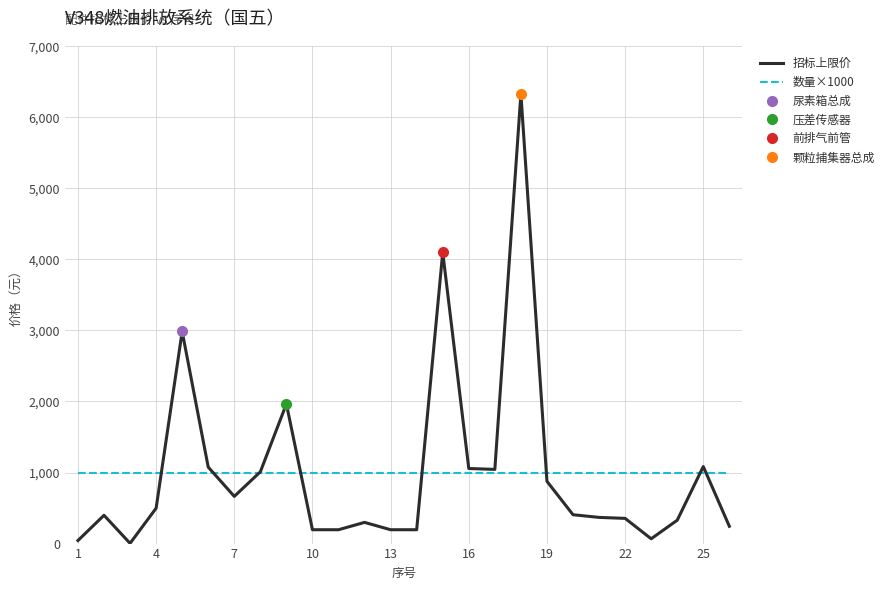

Rank the series by their maximum value, from highest to lowest.

招标上限价, 数量×1000